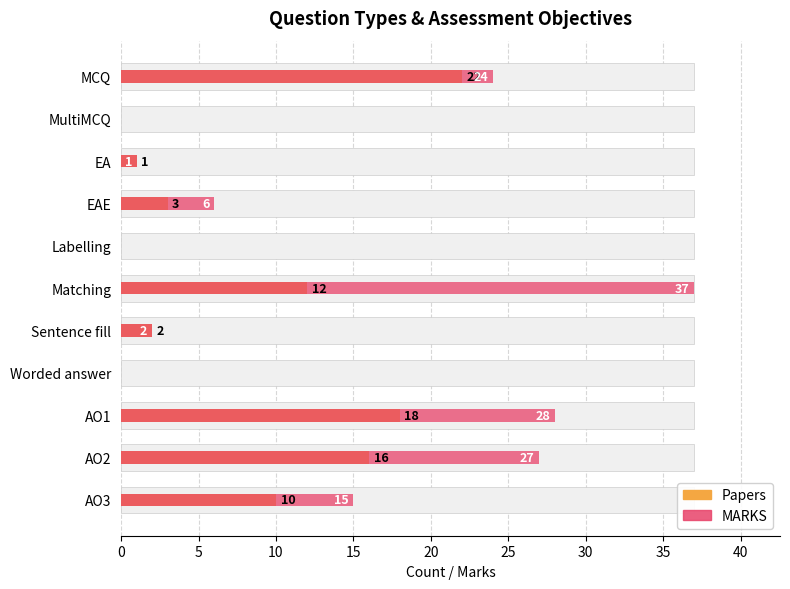

Which series has the largest total across all categories?

MARKS